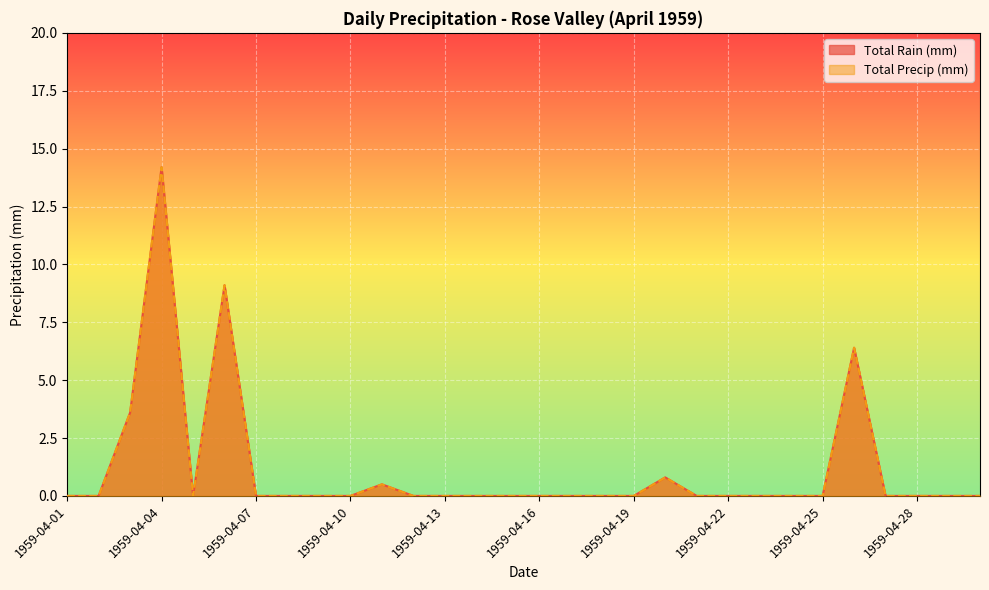

Where is Total Rain (mm) nearest to the value 7?

1959-04-26